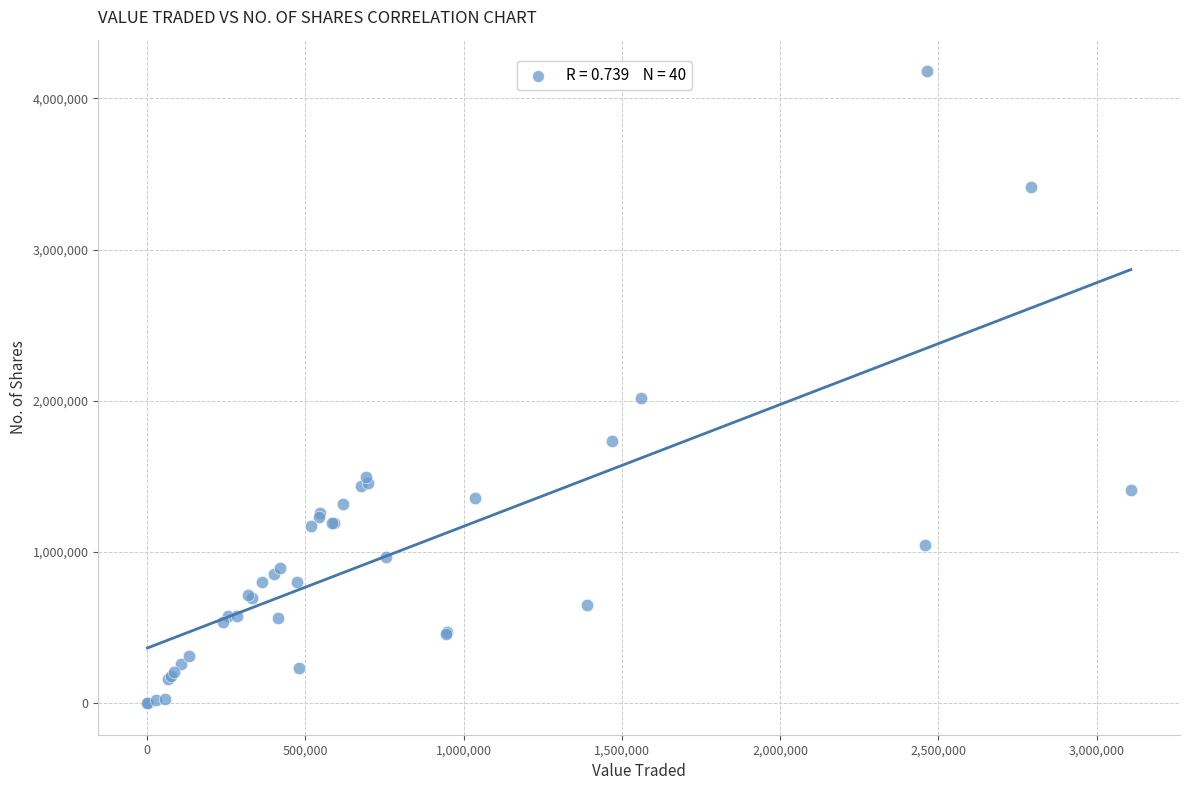

What Y value in the scatter plot is closest to 2090315?

2020820